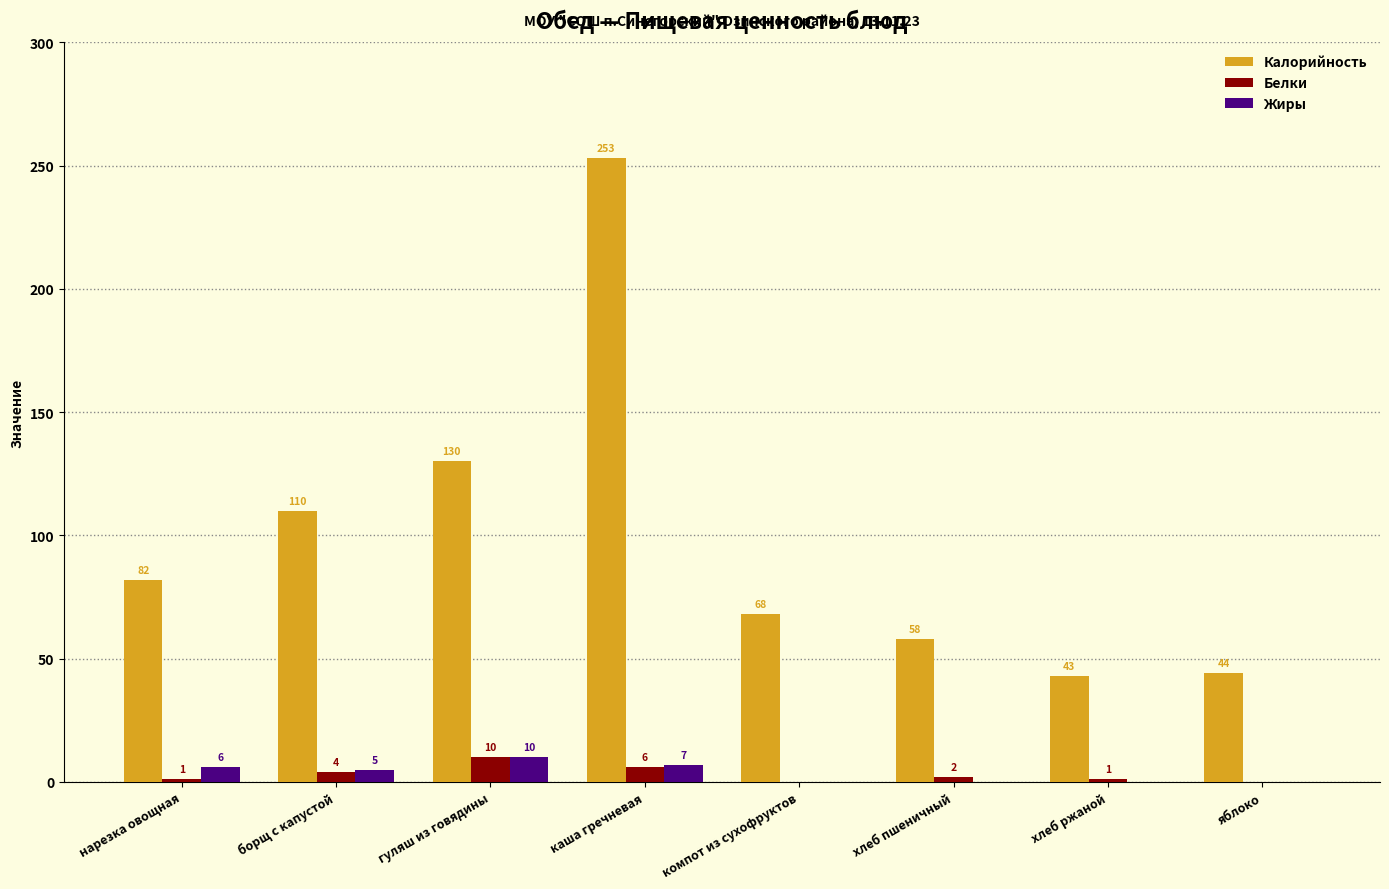

Which series has the largest total across all categories?

Калорийность